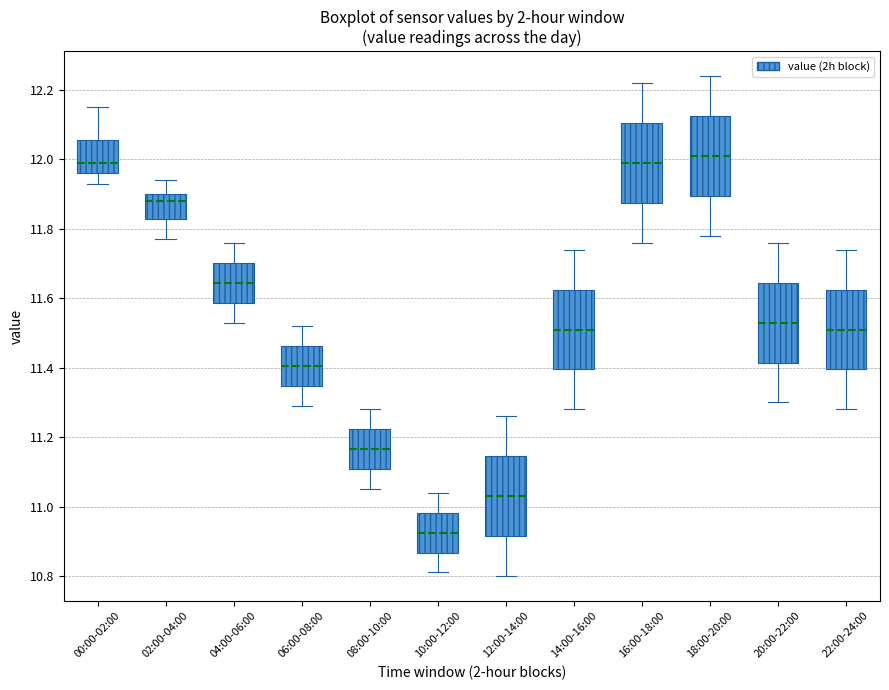

Reading left to right, transcribe this box plot: for each box, give where its median line is, the range the box spans, and where its two whiskers end, as read against the y-axis. The values are not printed on the chart, so give them approximately, as read against the axis.

00:00-02:00: median 12.00, box 11.96 to 12.06, whiskers 11.94 to 12.16
02:00-04:00: median 11.88, box 11.82 to 11.90, whiskers 11.78 to 11.94
04:00-06:00: median 11.64, box 11.58 to 11.70, whiskers 11.54 to 11.76
06:00-08:00: median 11.40, box 11.34 to 11.46, whiskers 11.30 to 11.52
08:00-10:00: median 11.16, box 11.10 to 11.22, whiskers 11.06 to 11.28
10:00-12:00: median 10.92, box 10.86 to 10.98, whiskers 10.82 to 11.04
12:00-14:00: median 11.04, box 10.92 to 11.14, whiskers 10.80 to 11.26
14:00-16:00: median 11.52, box 11.40 to 11.62, whiskers 11.28 to 11.74
16:00-18:00: median 12.00, box 11.88 to 12.10, whiskers 11.76 to 12.22
18:00-20:00: median 12.02, box 11.90 to 12.12, whiskers 11.78 to 12.24
20:00-22:00: median 11.54, box 11.42 to 11.64, whiskers 11.30 to 11.76
22:00-24:00: median 11.52, box 11.40 to 11.62, whiskers 11.28 to 11.74